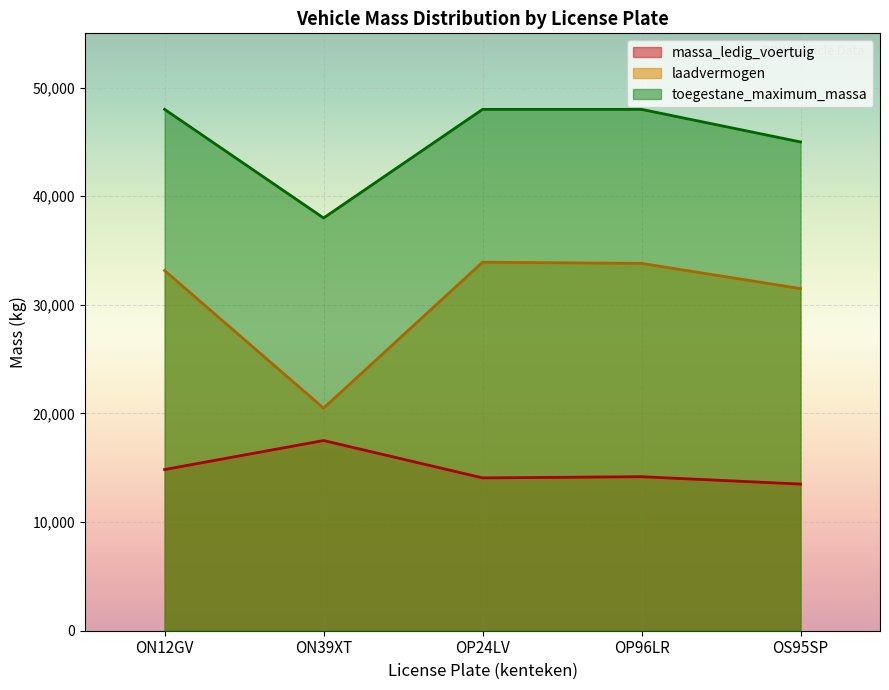

How many distinct data groups are displayed?

3